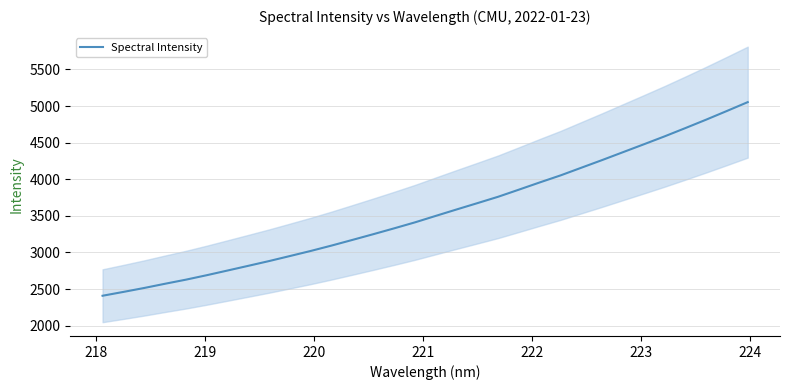

True or false: the data shows 1551.8 at 17.

False